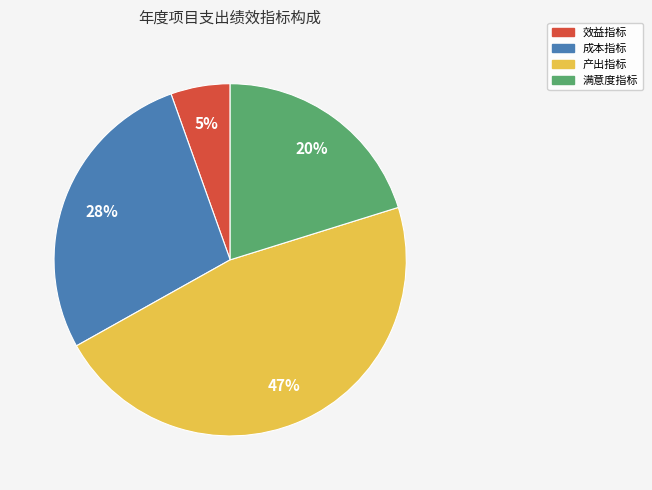

Do 成本指标 and 效益指标 together represent more than half of the pie?

No